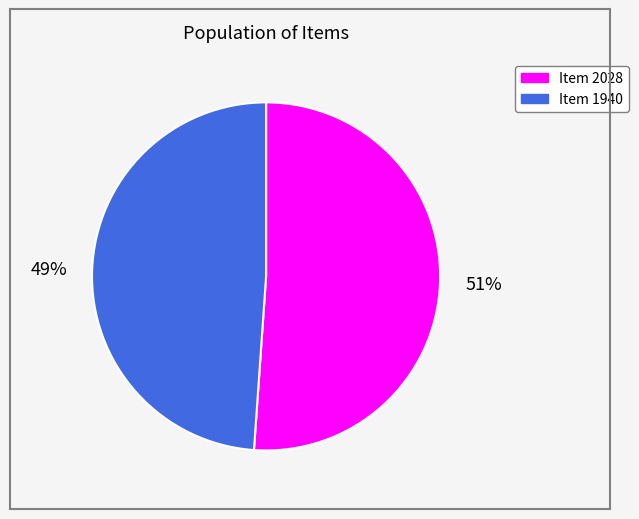

Is it true that Item 2028 is 51% of the pie?

True